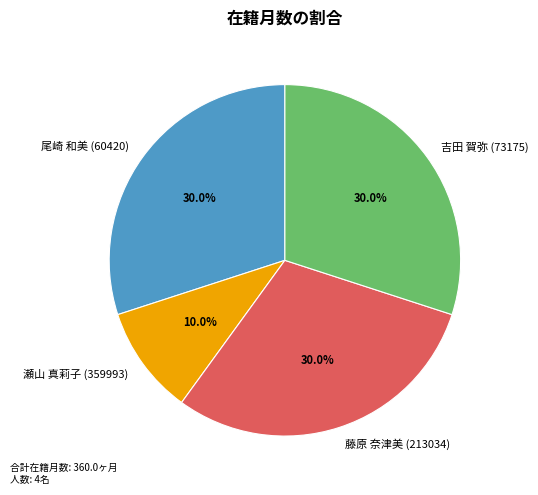

To the nearest percent, what is the combined percentage of 藤原 奈津美 (213034) and 吉田 賀弥 (73175)?

60%